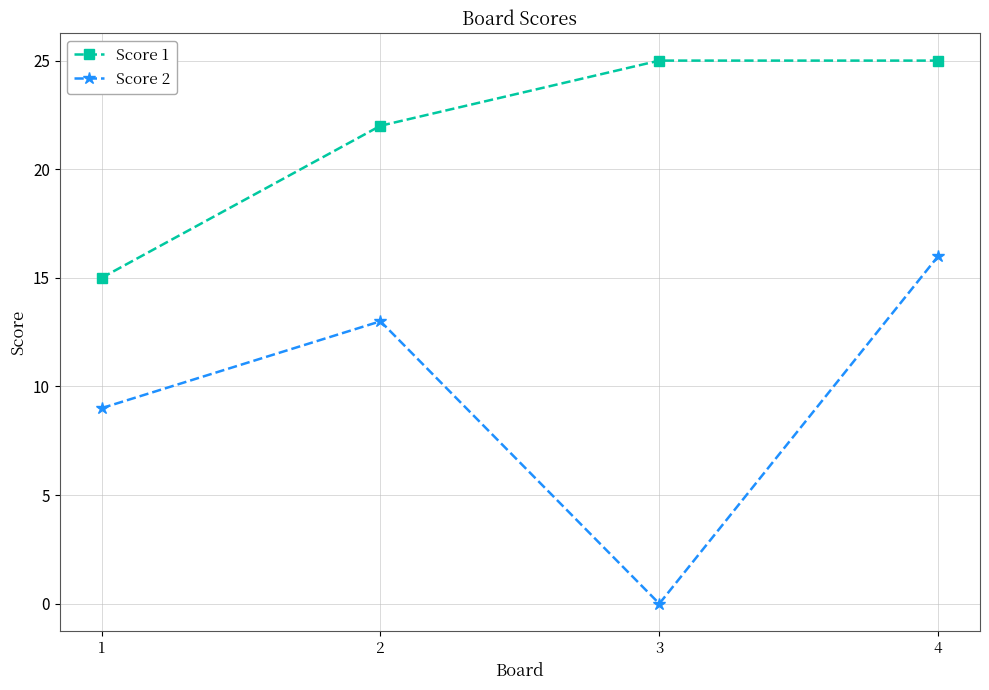

How many Score 1 values are between 22 and 25?

3